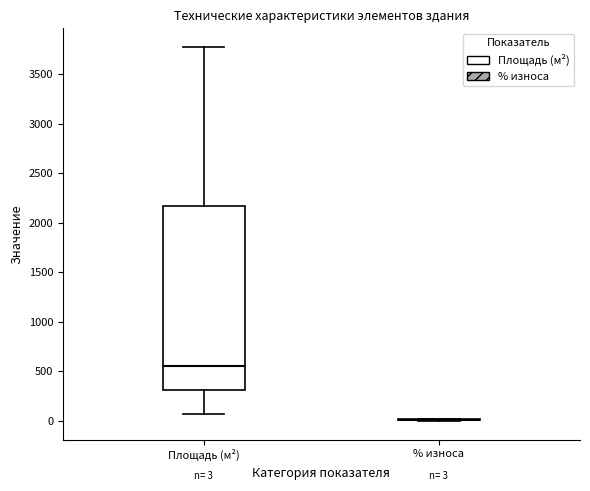

Which box is the tallest, from its lower edge to its upper edge?

Площадь (м²)